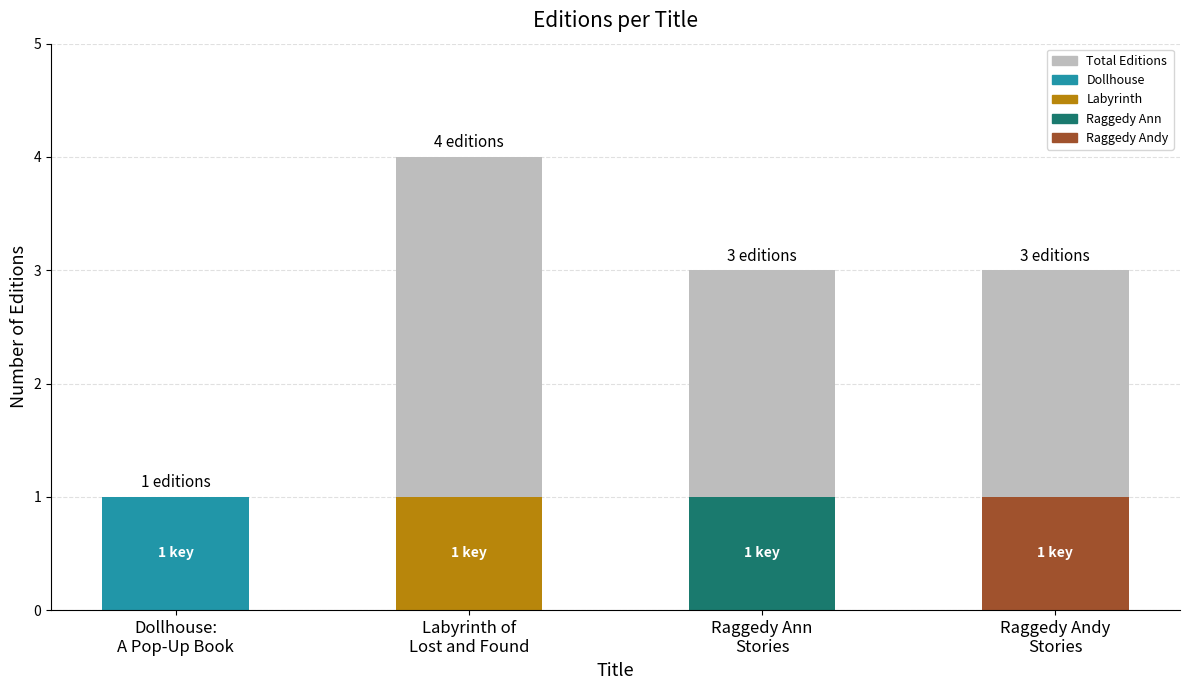

What is the sum of the Total Editions values at Labyrinth of
Lost and Found and Raggedy Ann
Stories?

7